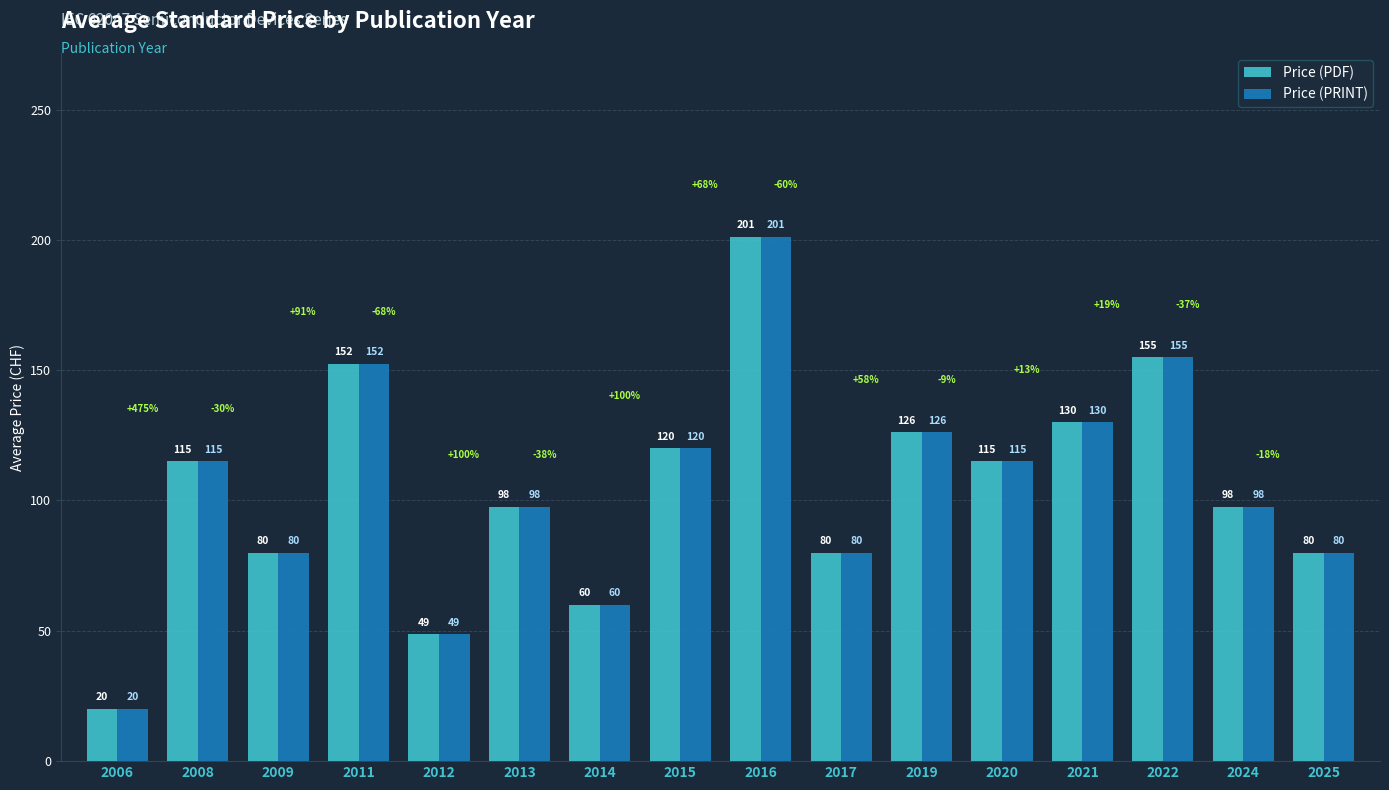

True or false: Price (PRINT) has a value of 183.2 at 2020.

False